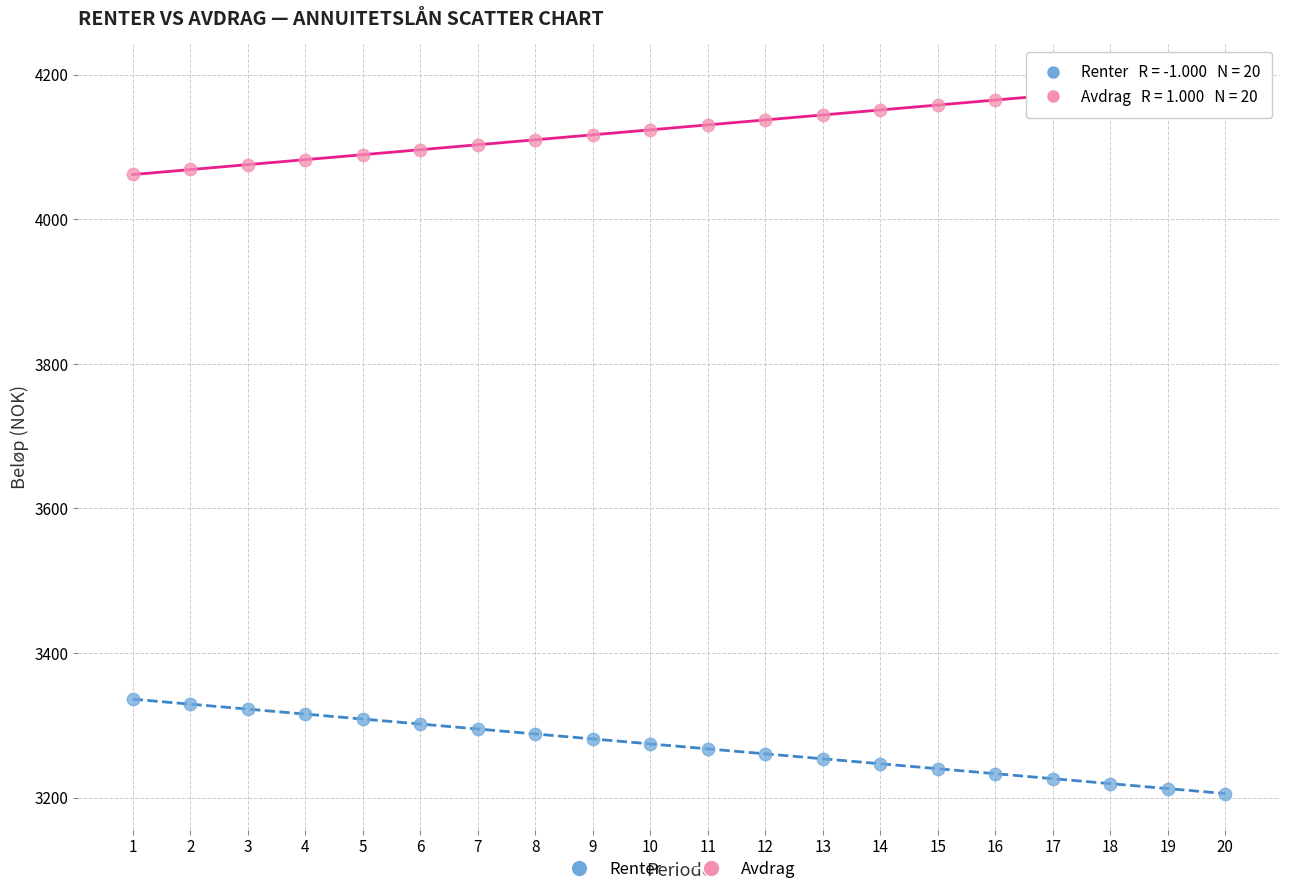

What is the X range (max minus min) for the scatter plot?

19.0